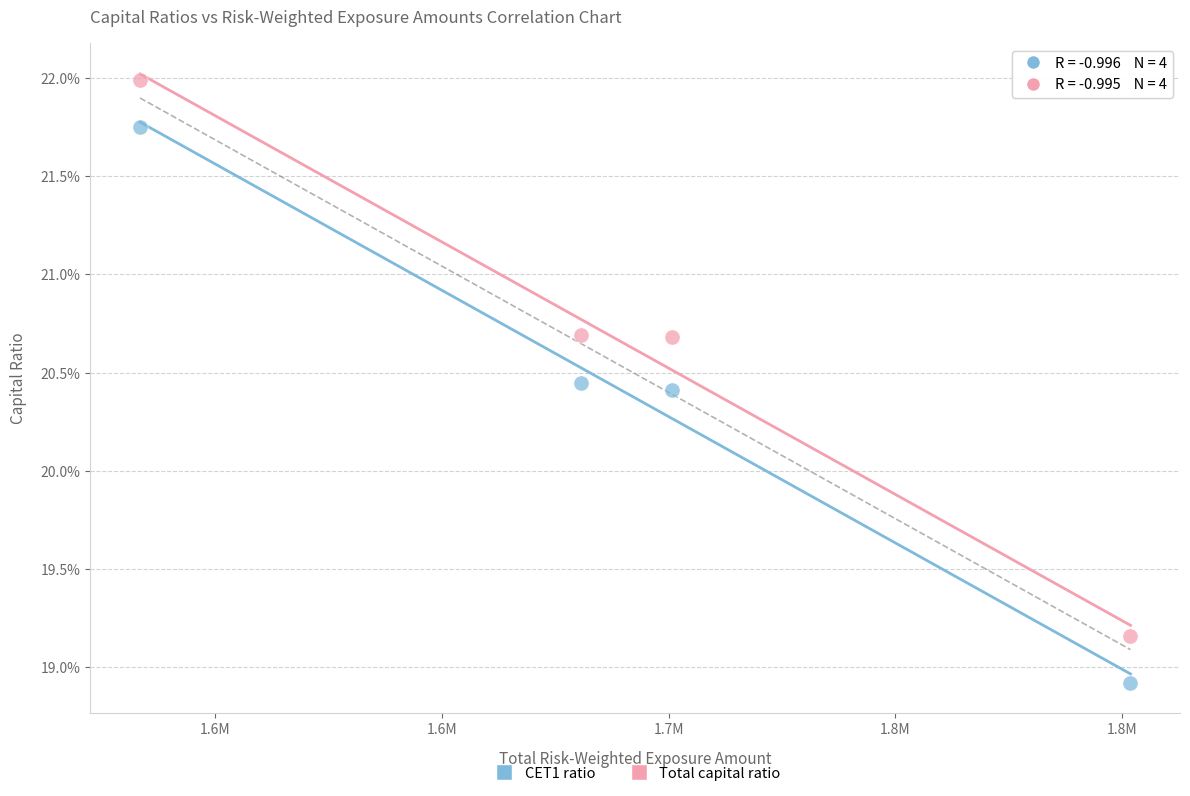

Which series has the widest spread of Y values?

Total capital ratio